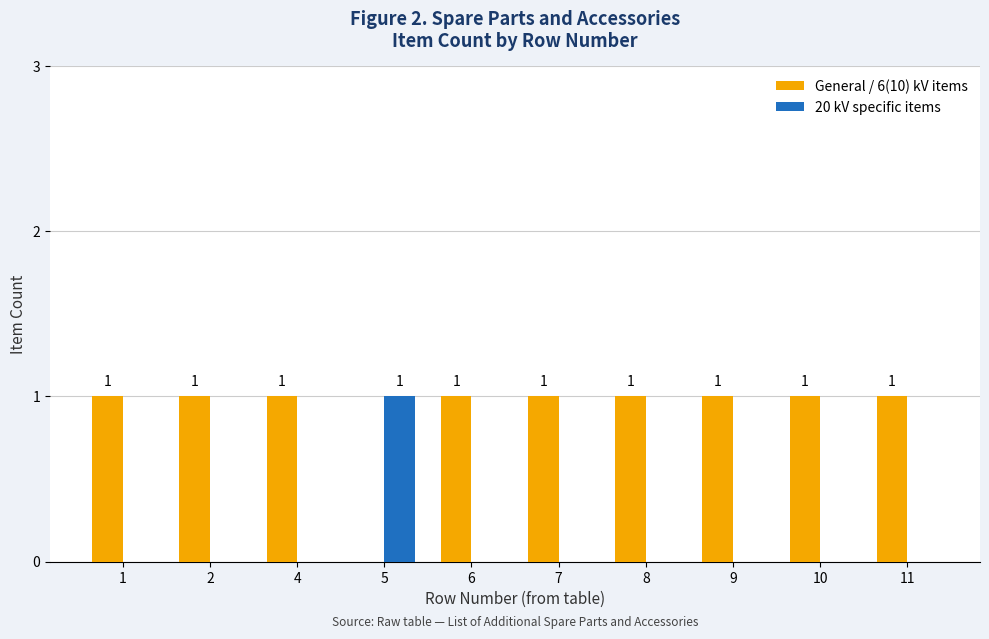

Read the General / 6(10) kV items value at 9.

1